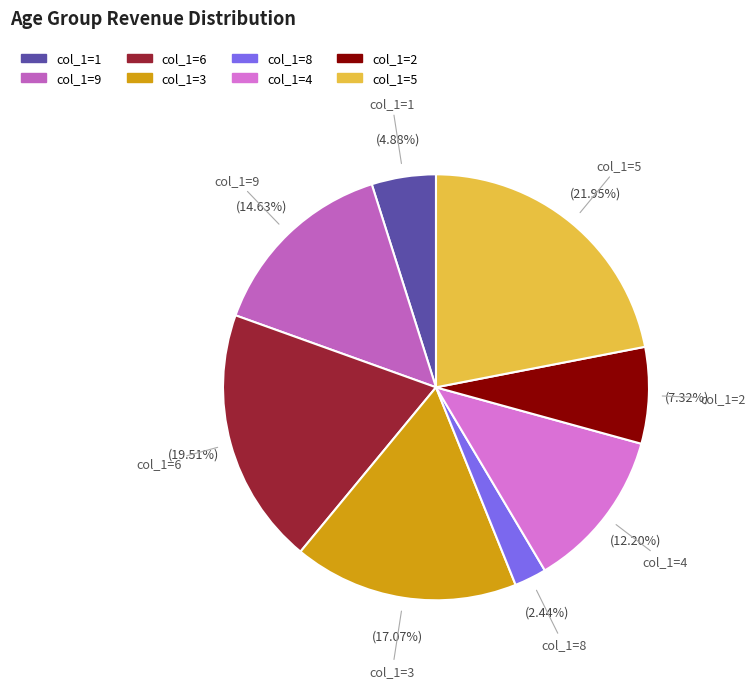

Rank the categories by value from highest to lowest.

col_1=5, col_1=6, col_1=3, col_1=9, col_1=4, col_1=2, col_1=1, col_1=8